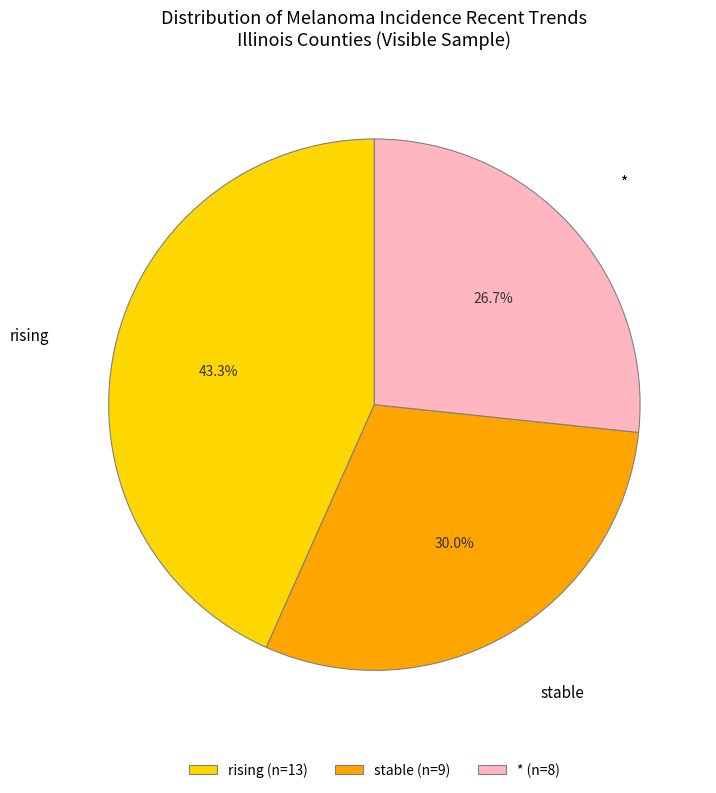

What is the ratio of the value at rising to the value at *?

1.6